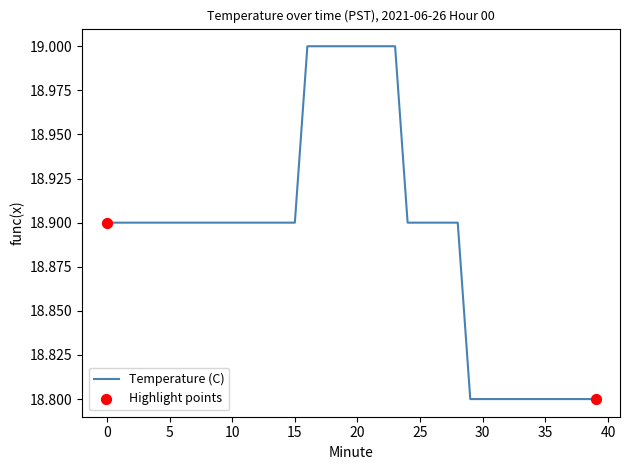

What is the greatest value displayed?

19.0